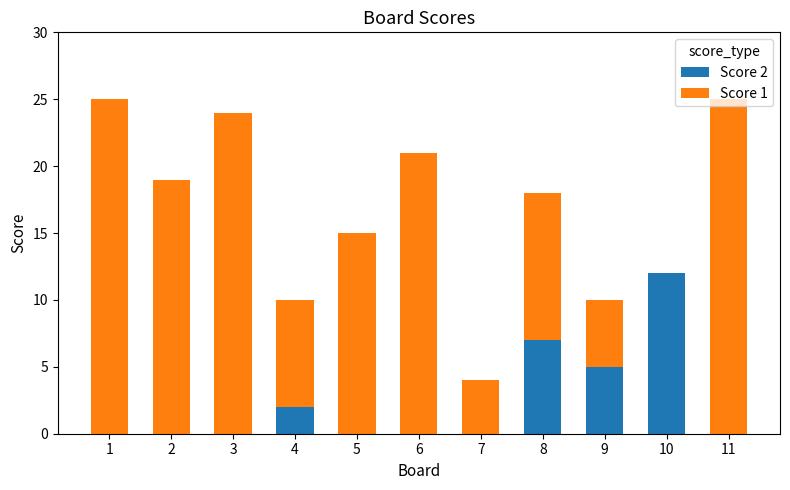

Is it true that Score 2 equals 2 at 4?

True